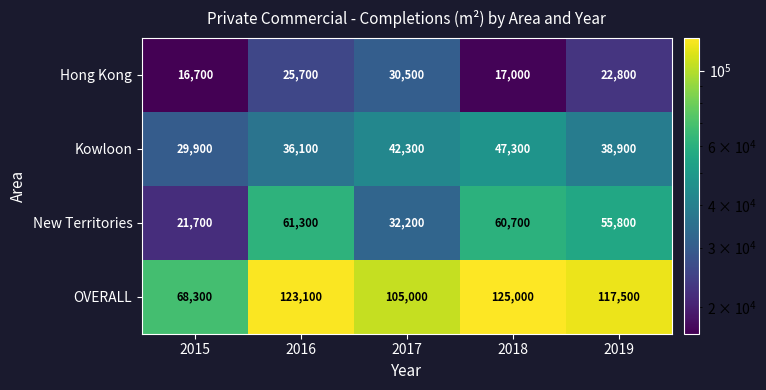

How many series are shown in this chart?

4